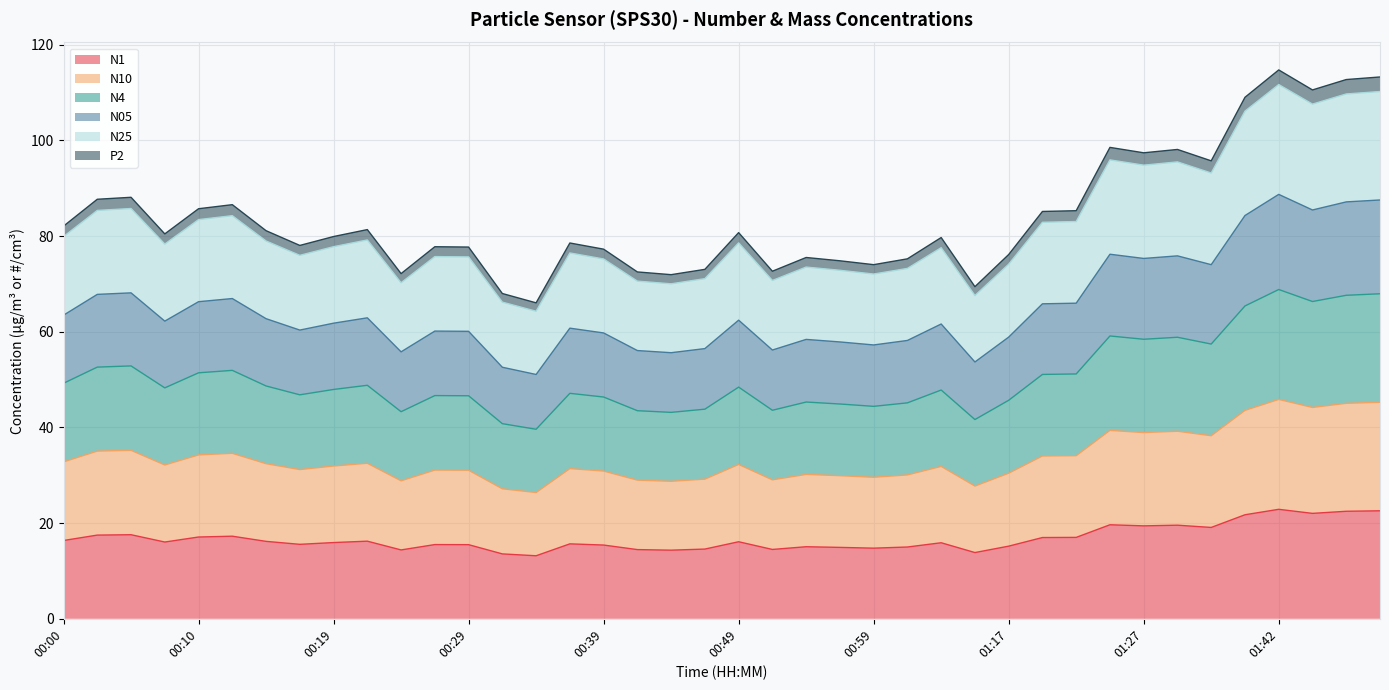

What are all the series names shown in the legend?

N1, N10, N4, N05, N25, P2